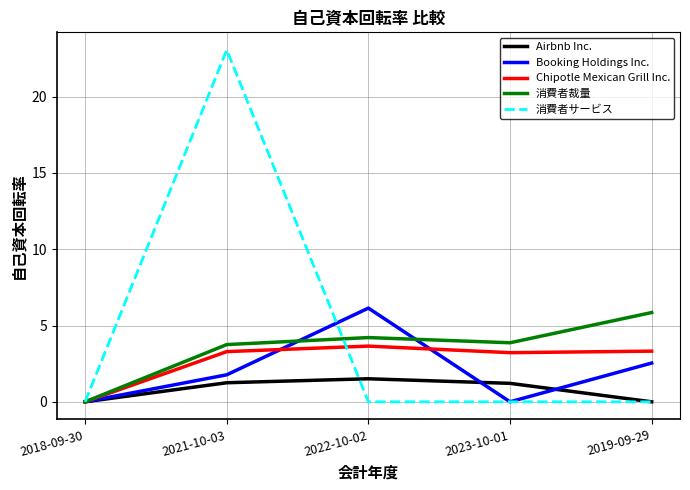

Rank the series by their average value, from lowest to highest.

Airbnb Inc., Booking Holdings Inc., Chipotle Mexican Grill Inc., 消費者裁量, 消費者サービス